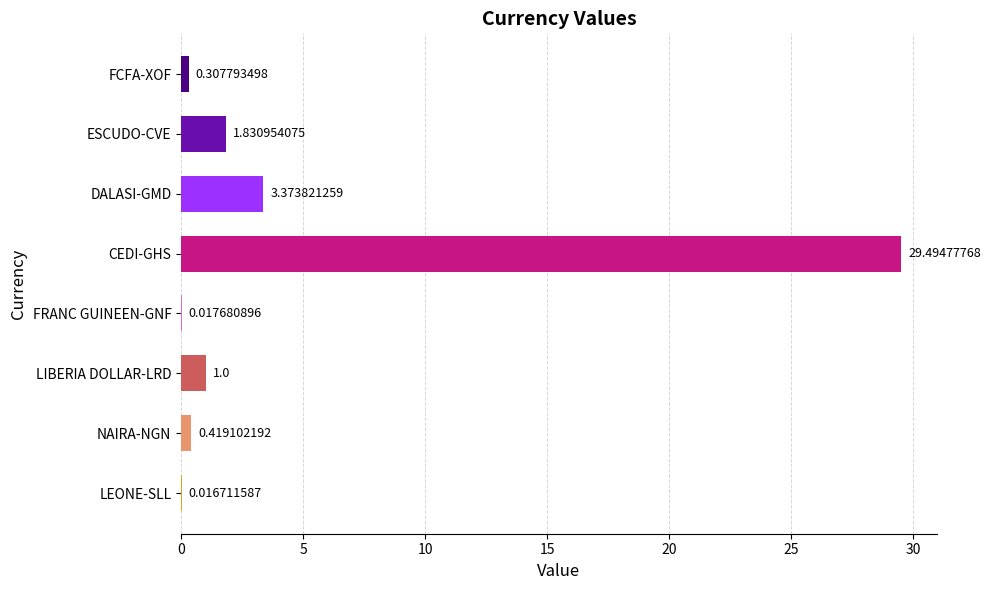

What is the change in value from FCFA-XOF to FRANC GUINEEN-GNF?

-0.3